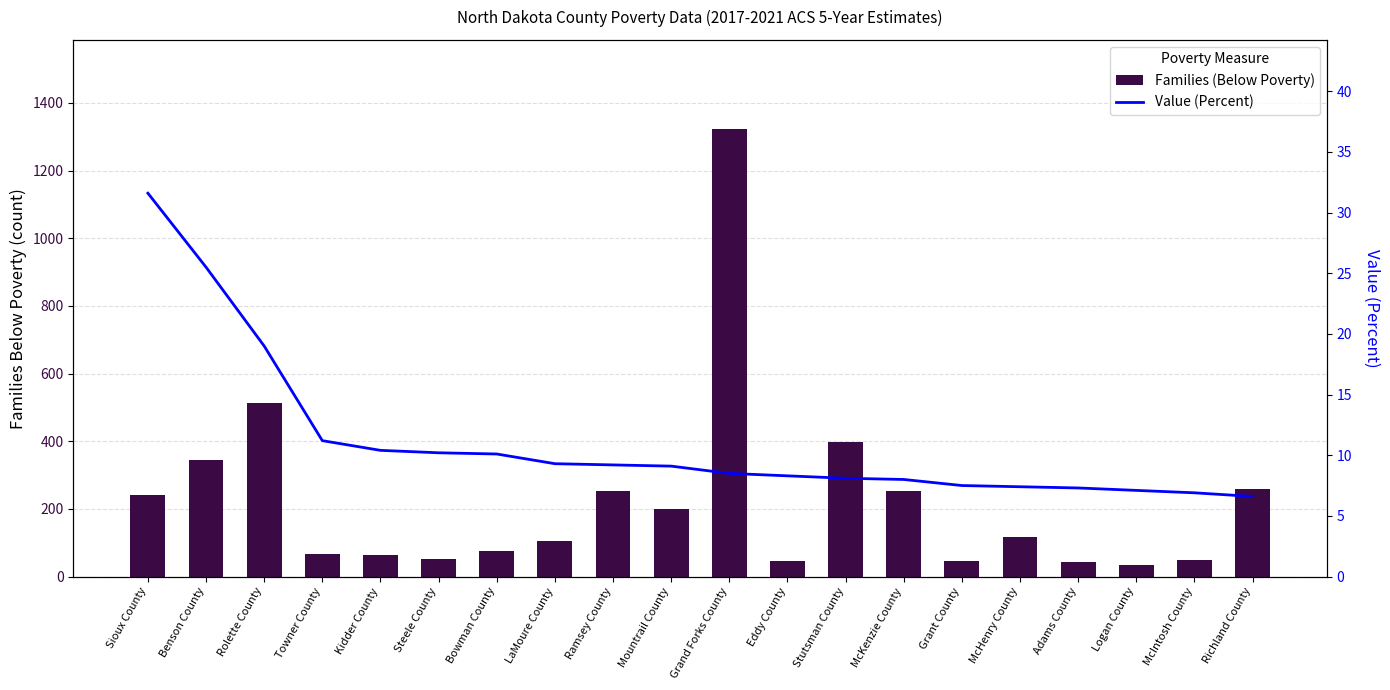

What is the sum of all Families (Below Poverty) values?

4480.0